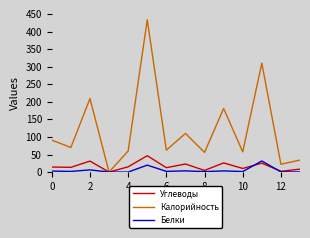

Which series has the largest total across all categories?

Калорийность